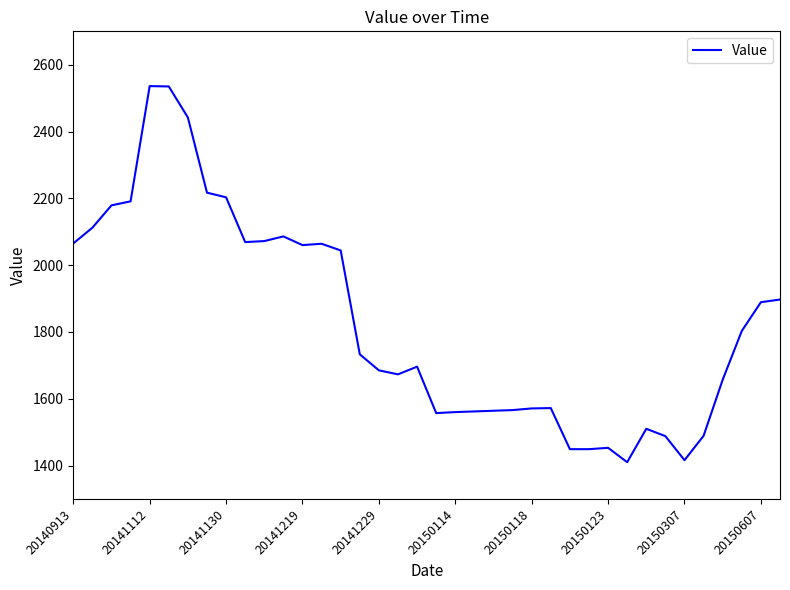

What is the smallest value displayed?

1410